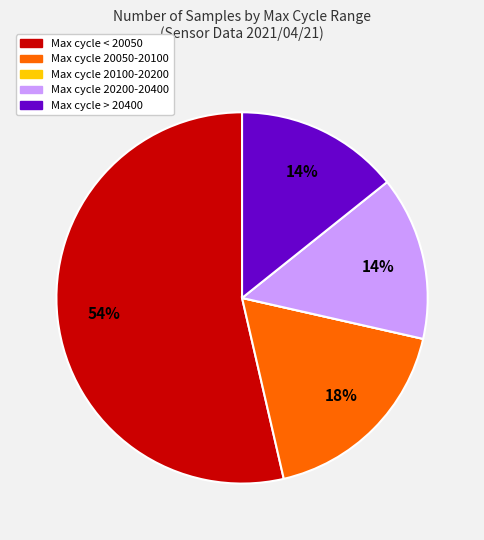

Which category has the biggest portion of the pie?

Max cycle < 20050